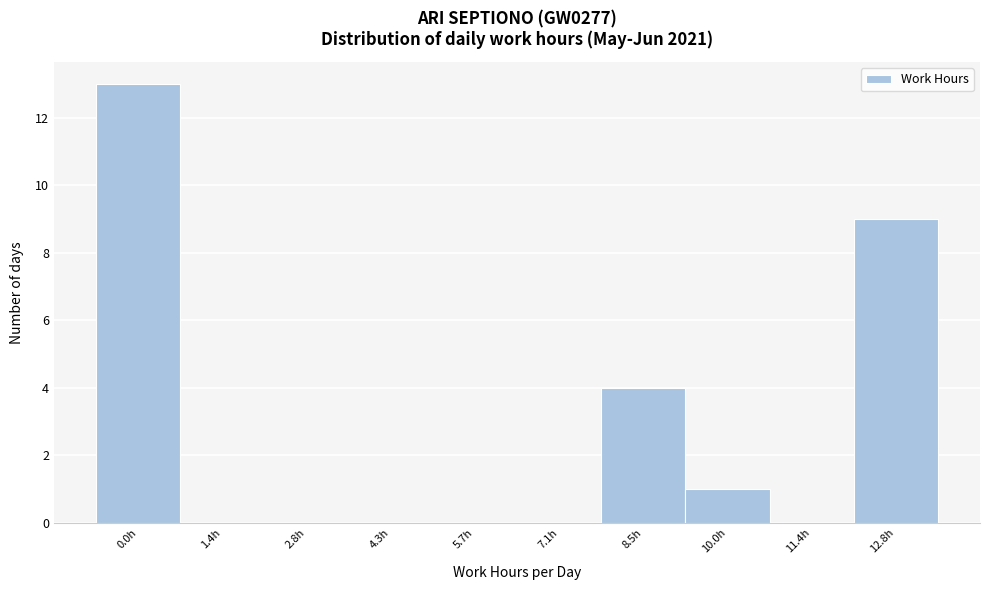

Reading left to right, what are all the values shown in this chart?

0.0h=13	1.4h=0	2.8h=0	4.3h=0	5.7h=0	7.1h=0	8.5h=4	10.0h=1	11.4h=0	12.8h=9